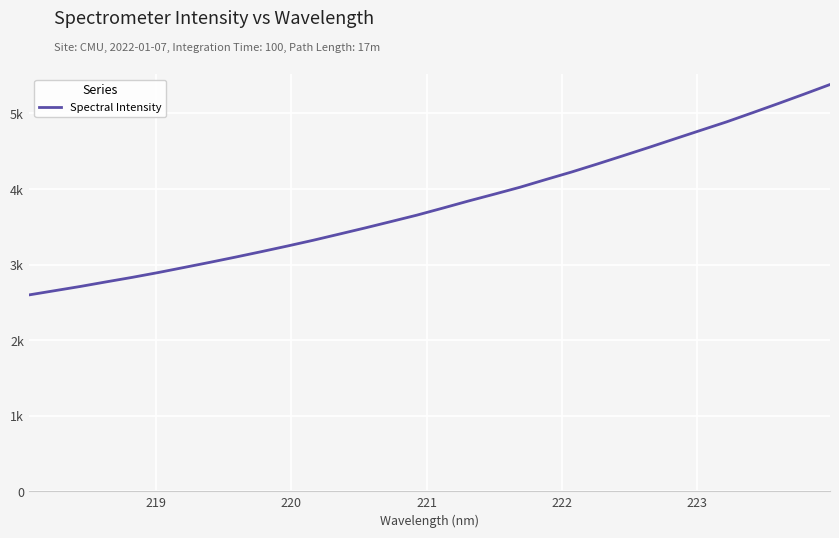

Is this an area chart (filled region under the line)?

No